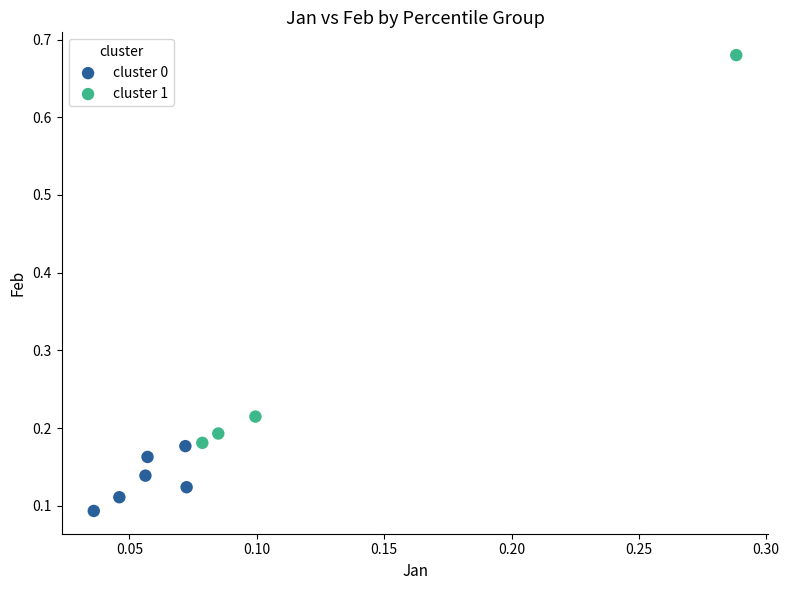

What are all the series names shown in the legend?

cluster 0, cluster 1